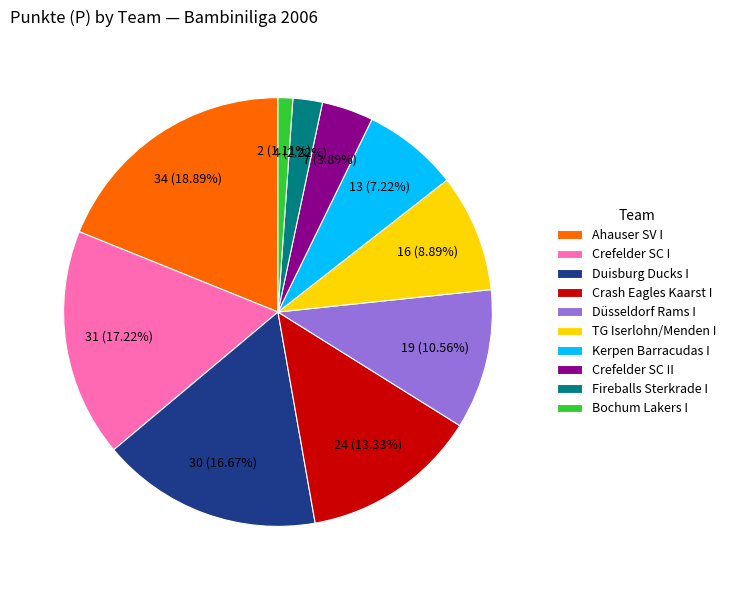

To the nearest percent, what is the average slice percentage?

10%